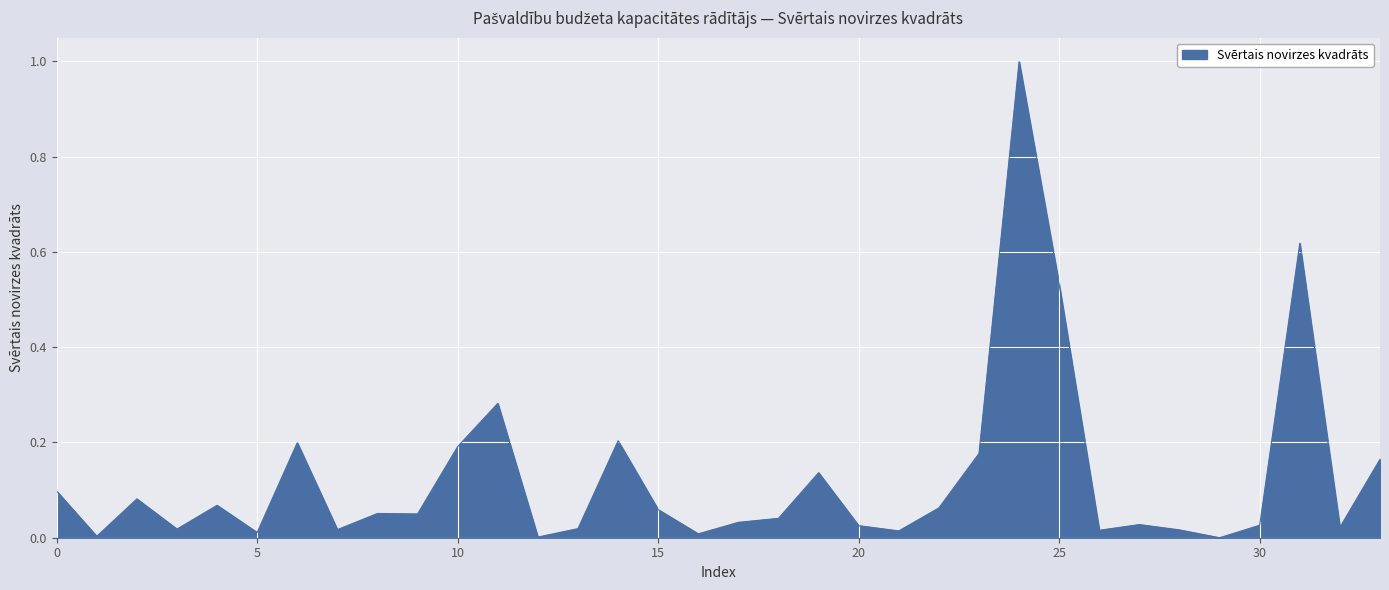

What is the difference between the maximum and minimum values?

1.0